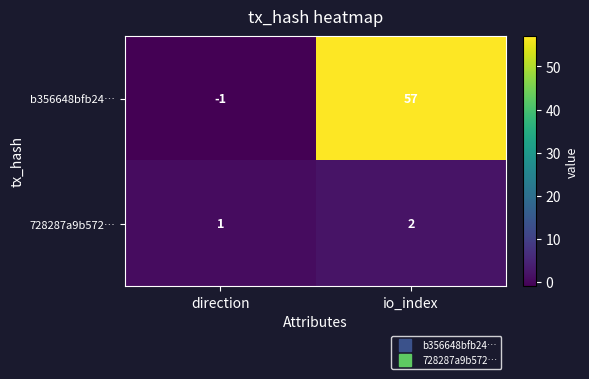

What is the sum of the b356648bfb24… values at io_index and direction?

56